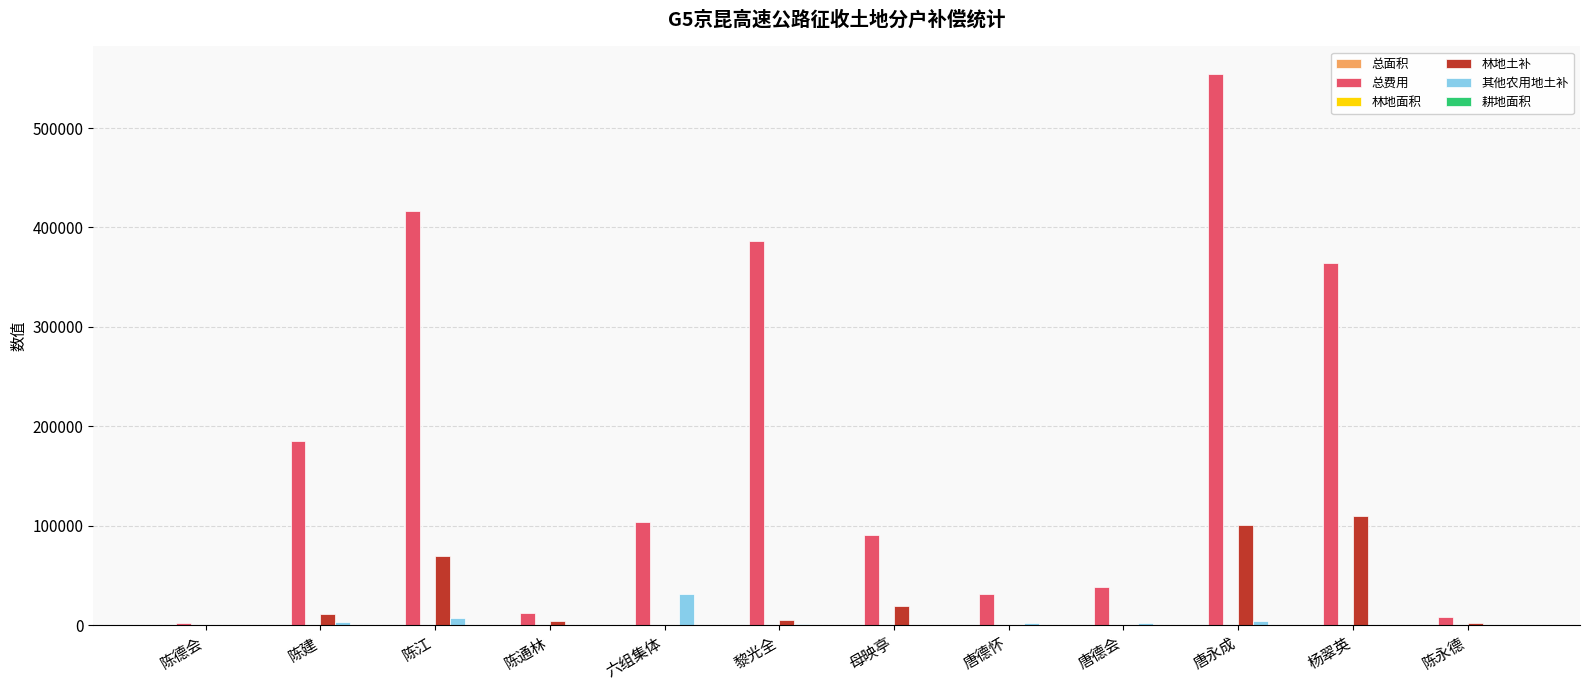

What is the greatest value displayed?

554516.4